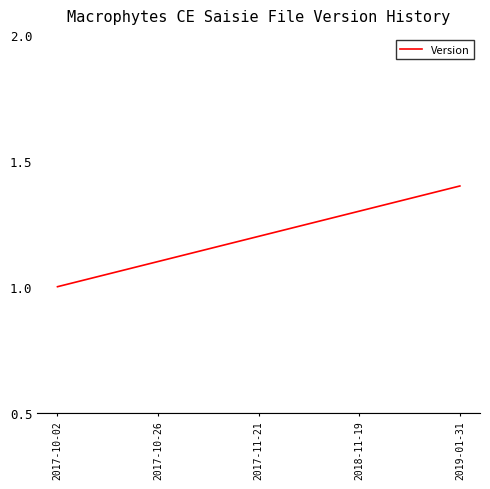

True or false: the data shows 1.7 at 2017-10-26.

False